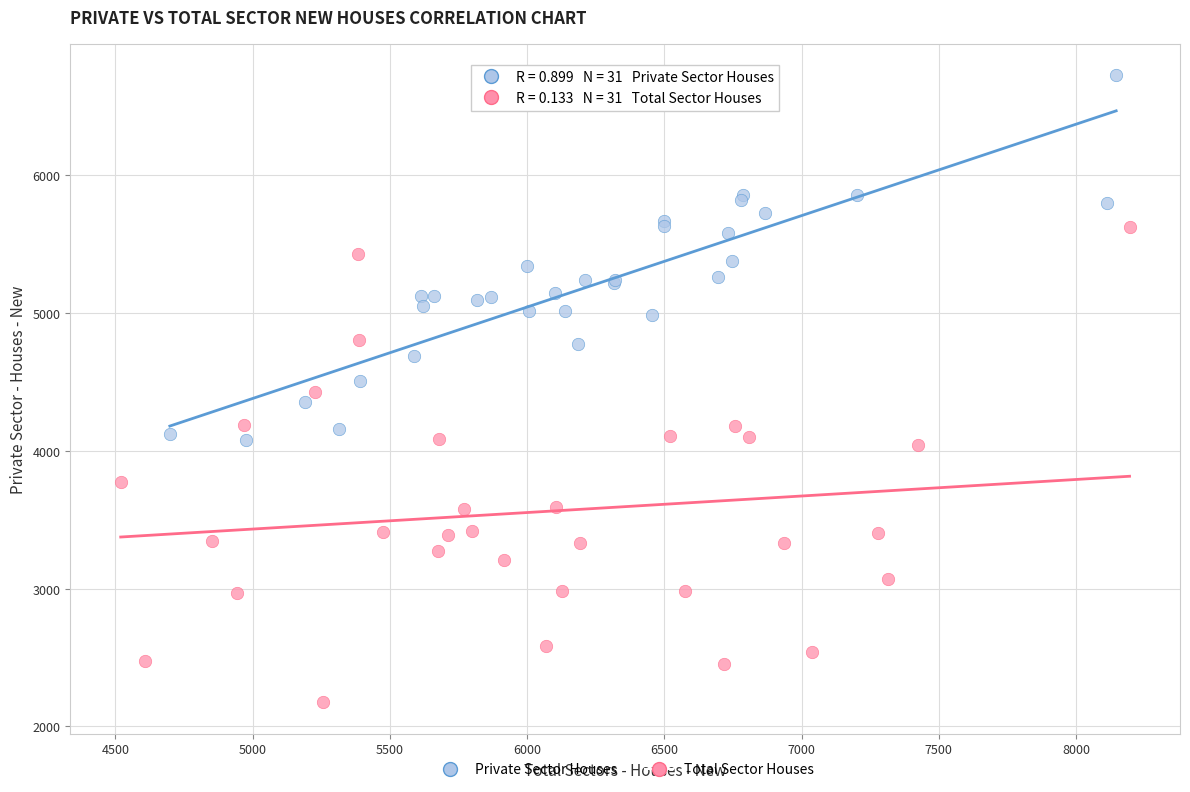

Which series reaches the minimum Y coordinate?

Total Sector Houses